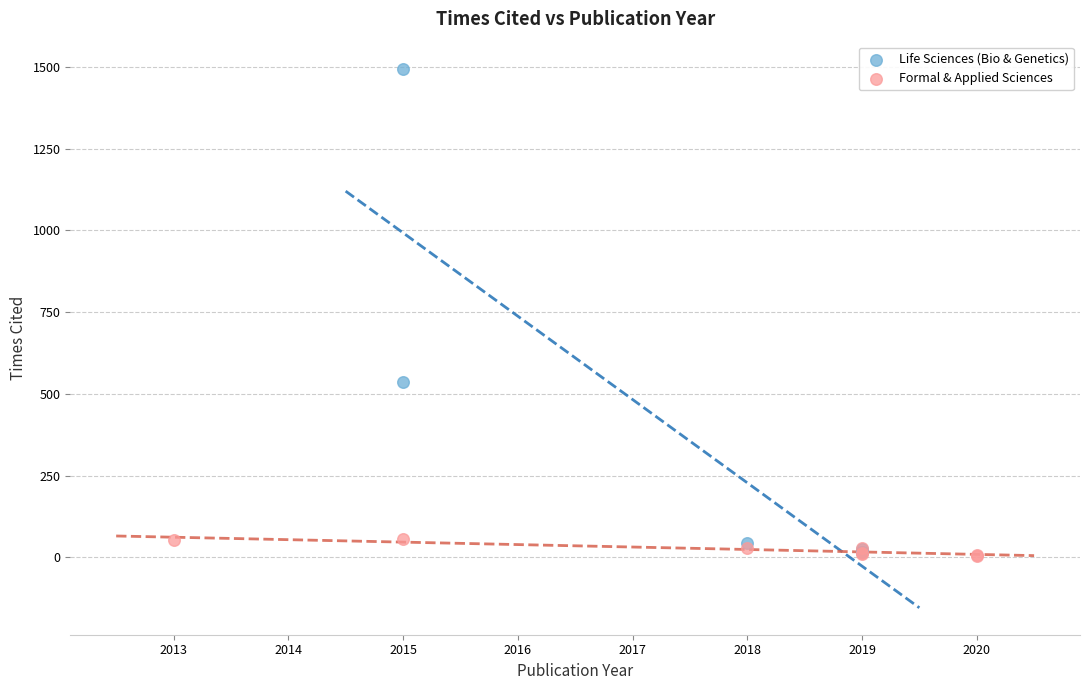

Which series contains the highest Y value?

Life Sciences (Bio & Genetics)